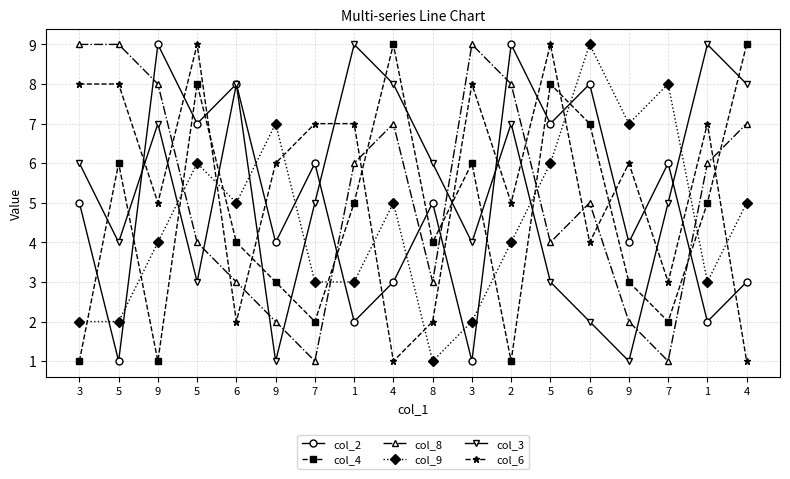

Reading left to right, extract all data points from this chart.

col_2: 5	1	9	7	8	4	6	2	3	5	1	9	7	8	4	6	2	3
col_4: 1	6	1	8	4	3	2	5	9	4	6	1	8	7	3	2	5	9
col_8: 9	9	8	4	3	2	1	6	7	3	9	8	4	5	2	1	6	7
col_9: 2	2	4	6	5	7	3	3	5	1	2	4	6	9	7	8	3	5
col_3: 6	4	7	3	8	1	5	9	8	6	4	7	3	2	1	5	9	8
col_6: 8	8	5	9	2	6	7	7	1	2	8	5	9	4	6	3	7	1